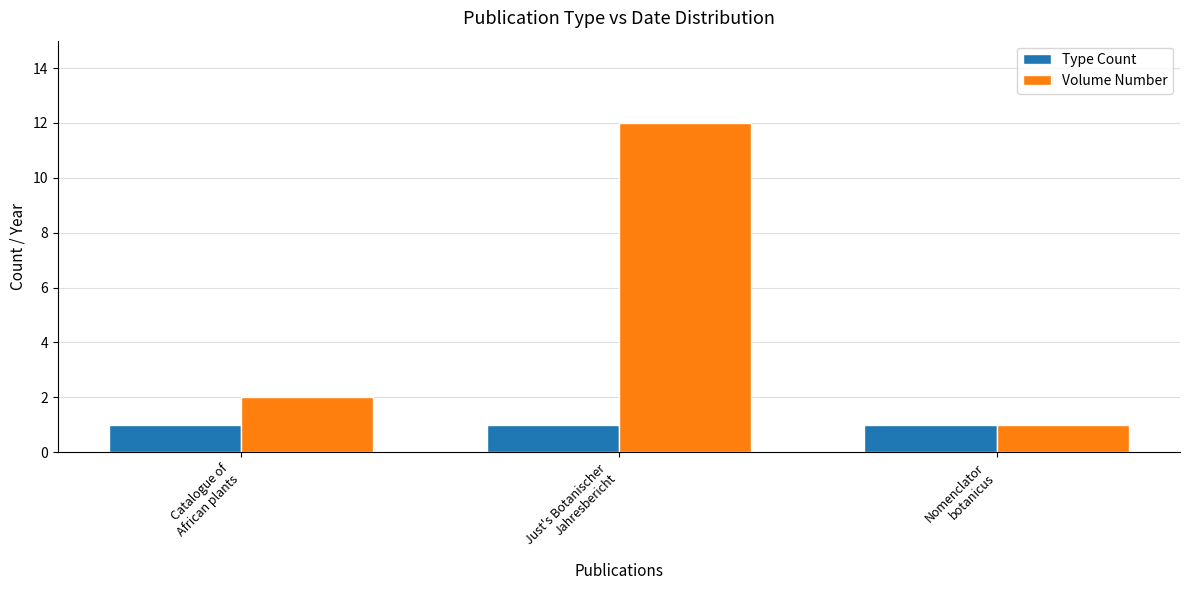

List the series in order of their peak value, lowest first.

Type Count, Volume Number